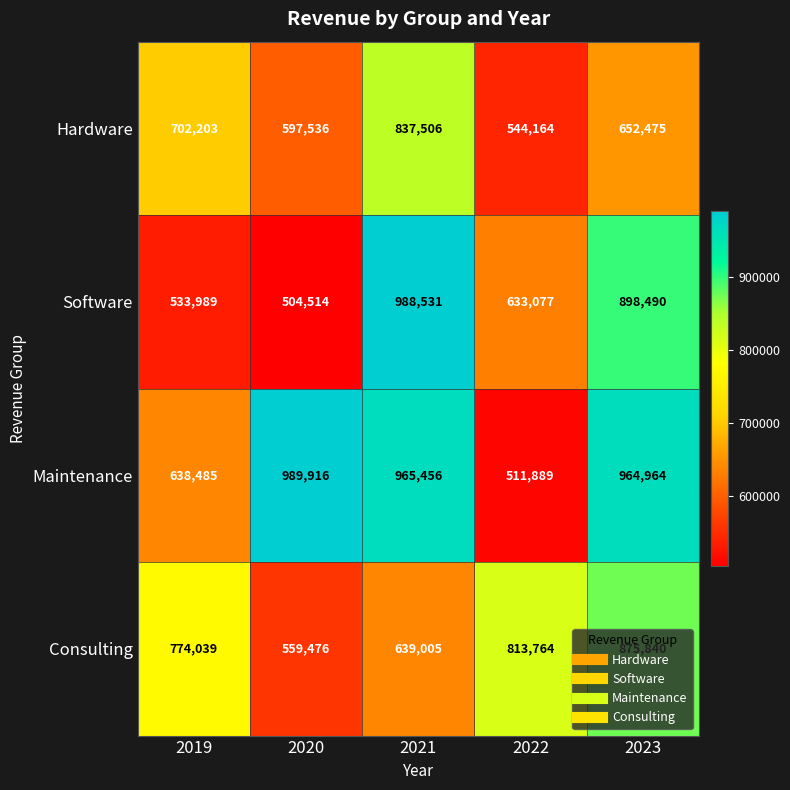

What is the total value across all series at 2021?

3430498